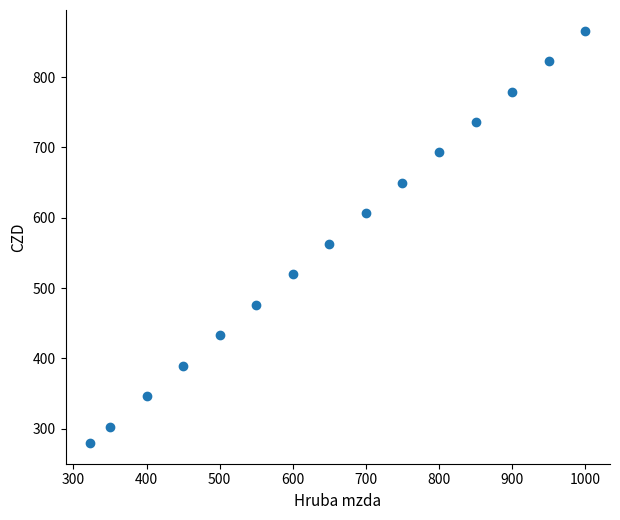

What is the range of Y values (max minus min)?

586.3